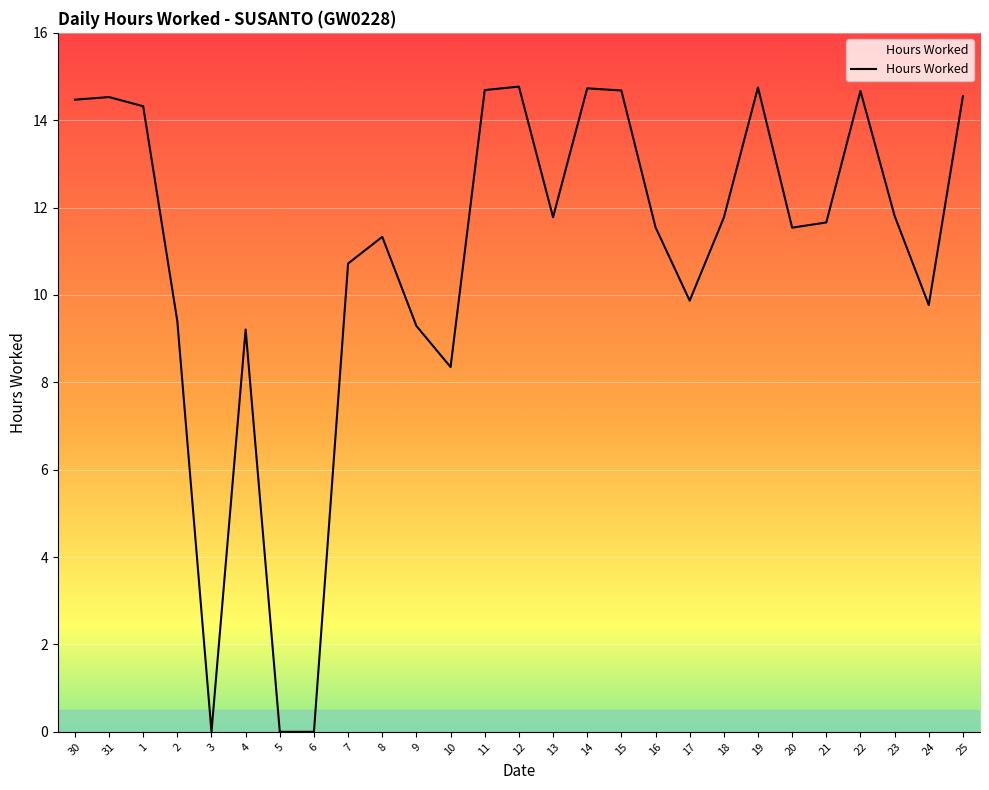

Where is the data nearest to the value 7?

10